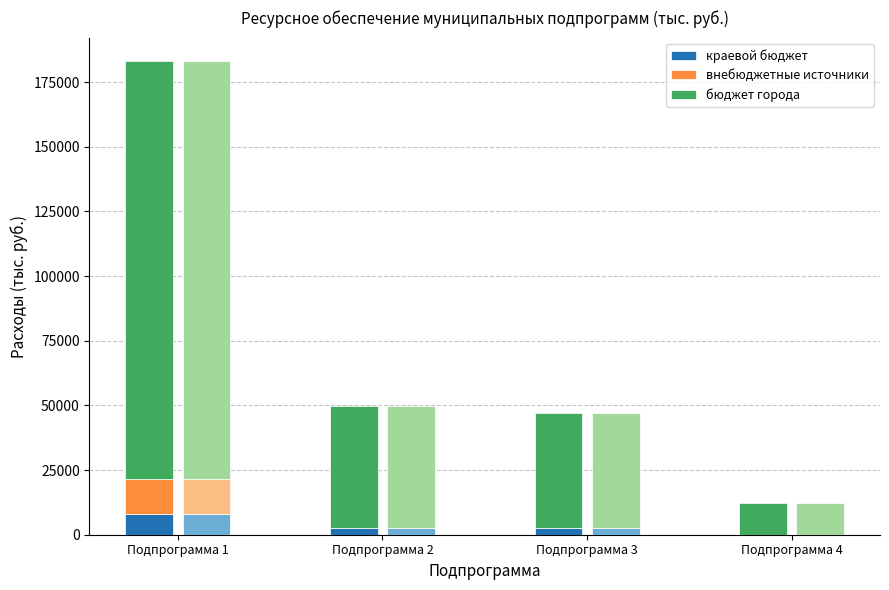

The value of внебюджетные источники at Подпрограмма 4 is -6568.9. True or false?

False